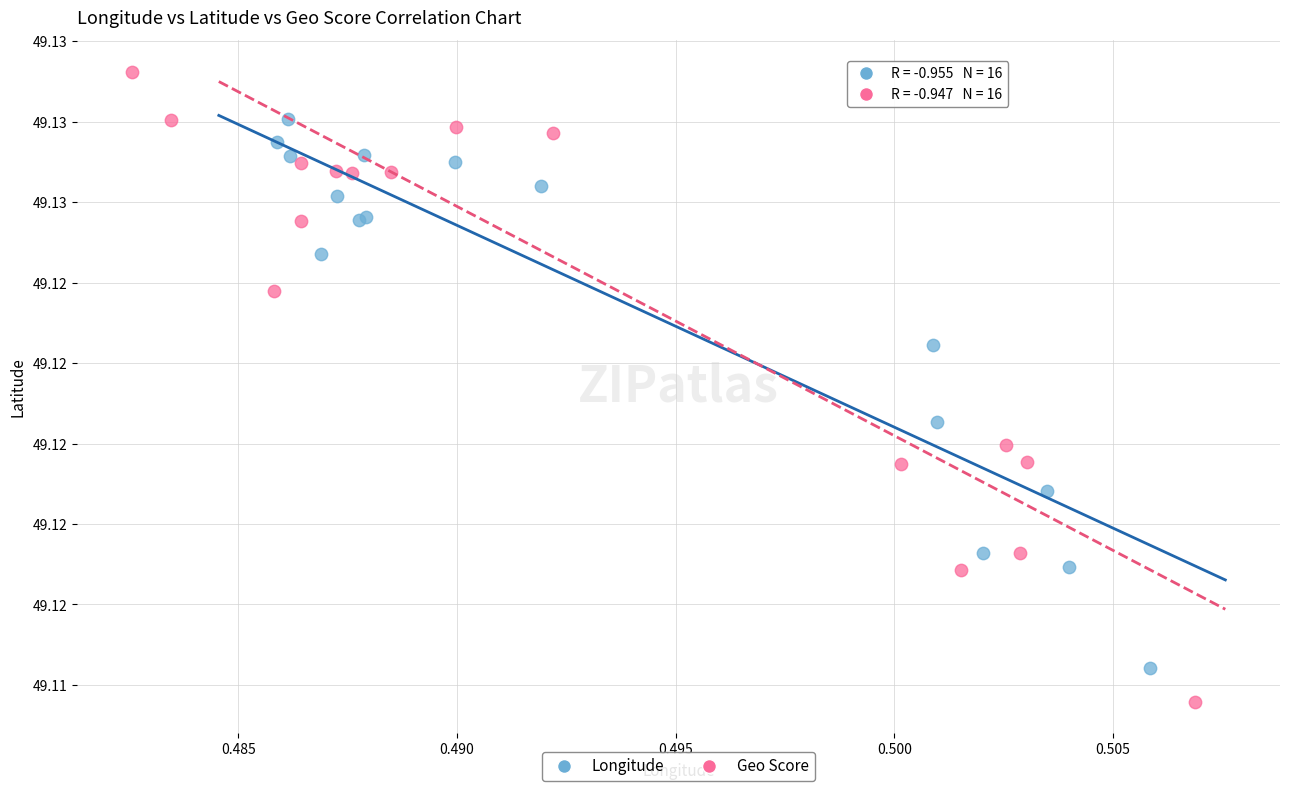

What are all the series names shown in the legend?

Longitude, Geo Score